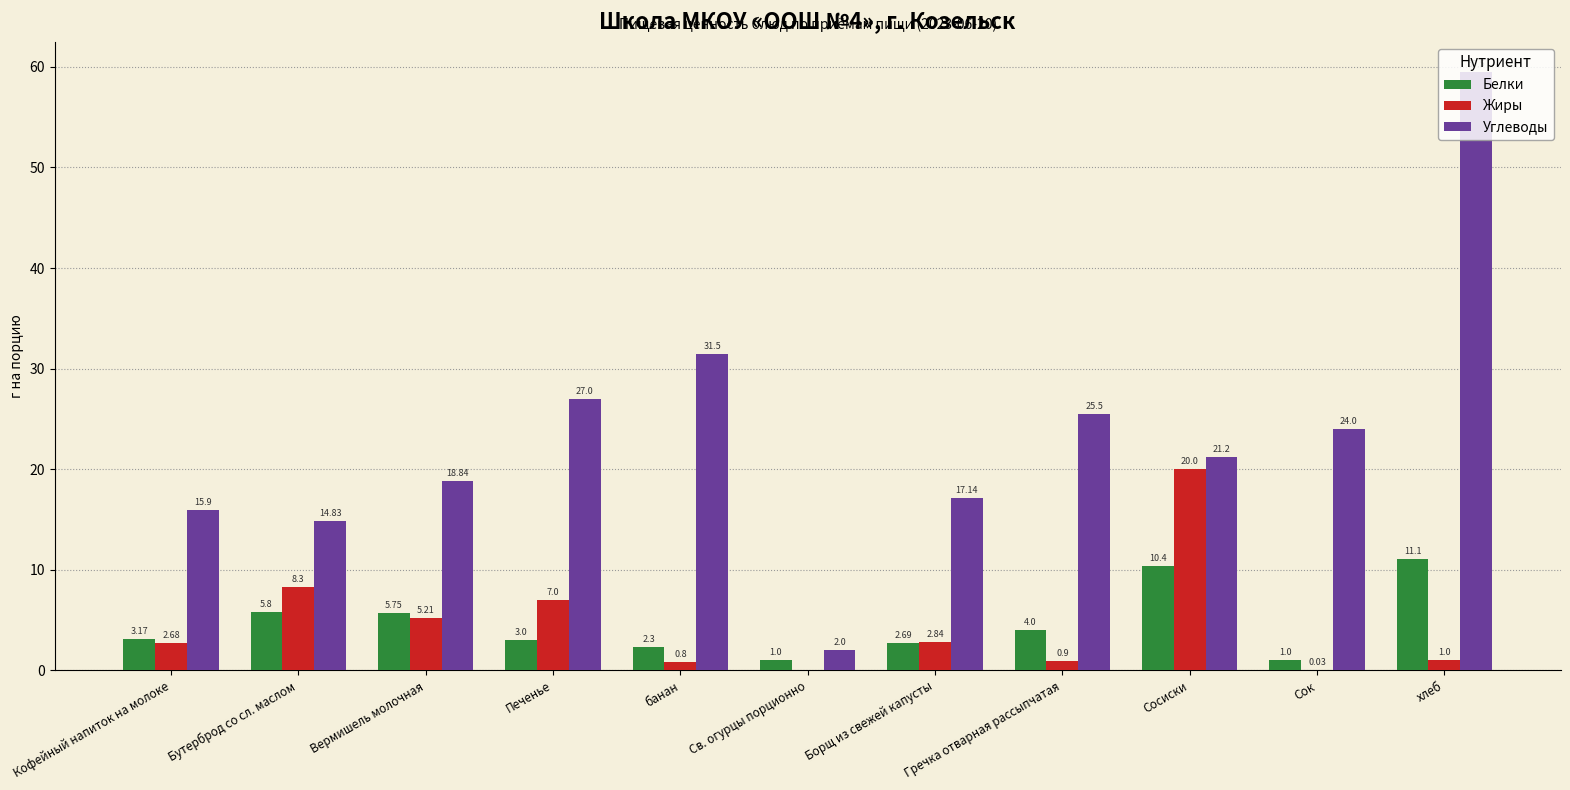

How many groups of bars are there?

11